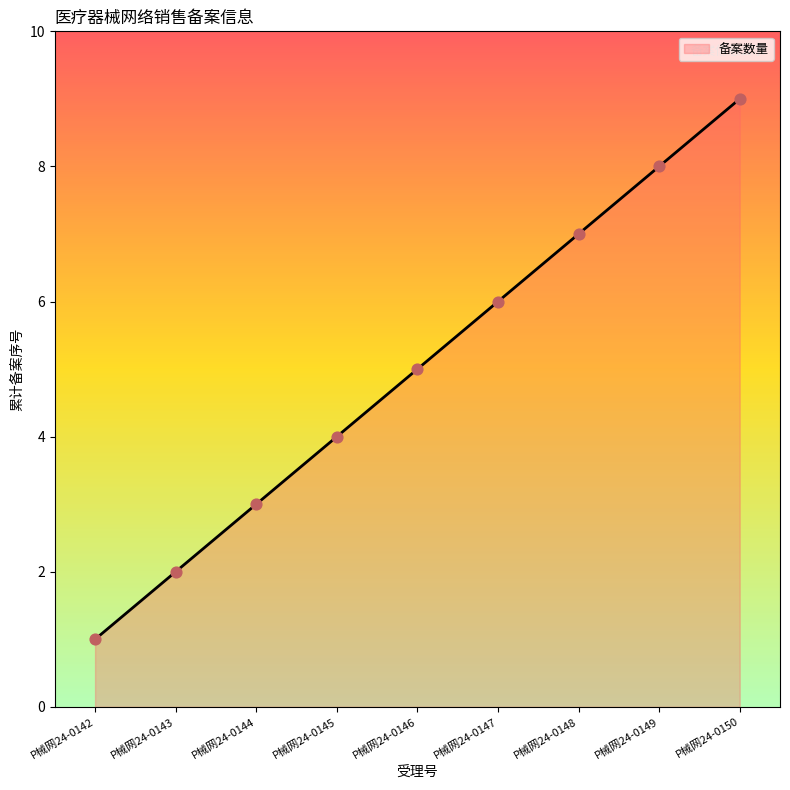

Between P械网24-0142 and P械网24-0148, which is larger?

P械网24-0148